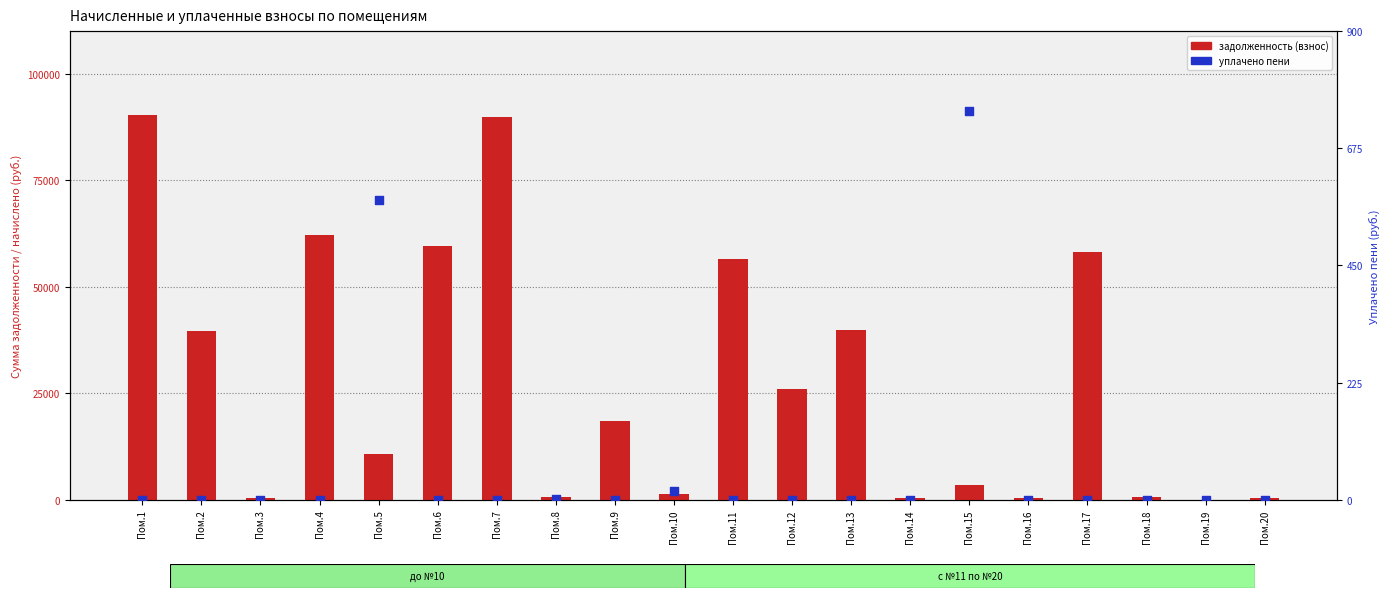

At how many categories does at least one series exceed 76562?

2